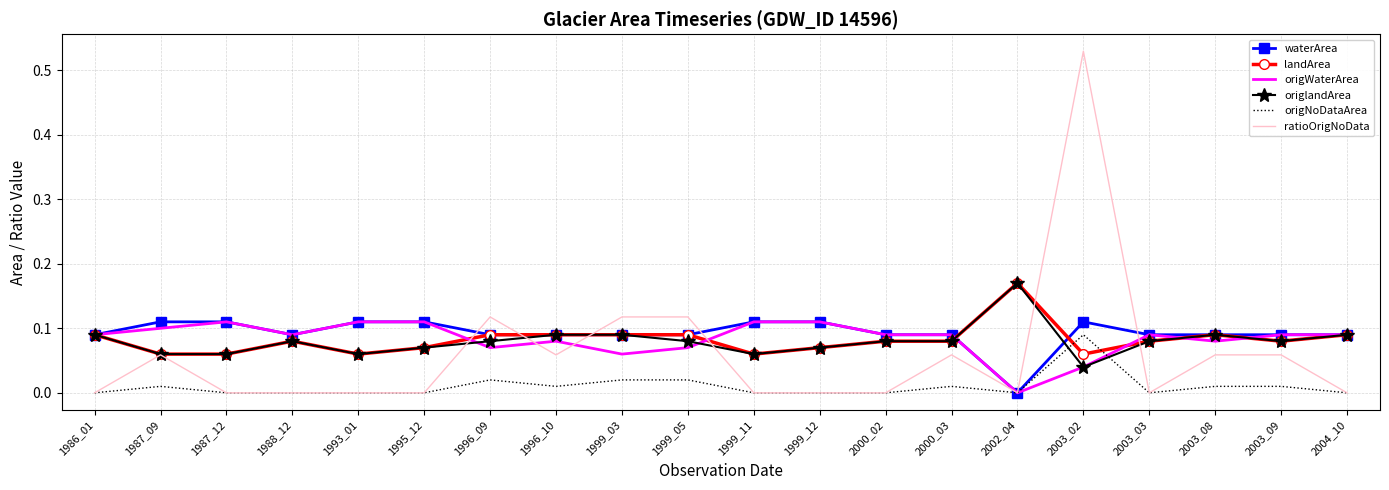

Which series ends up on top after the final intersection of landArea and origNoDataArea?

landArea